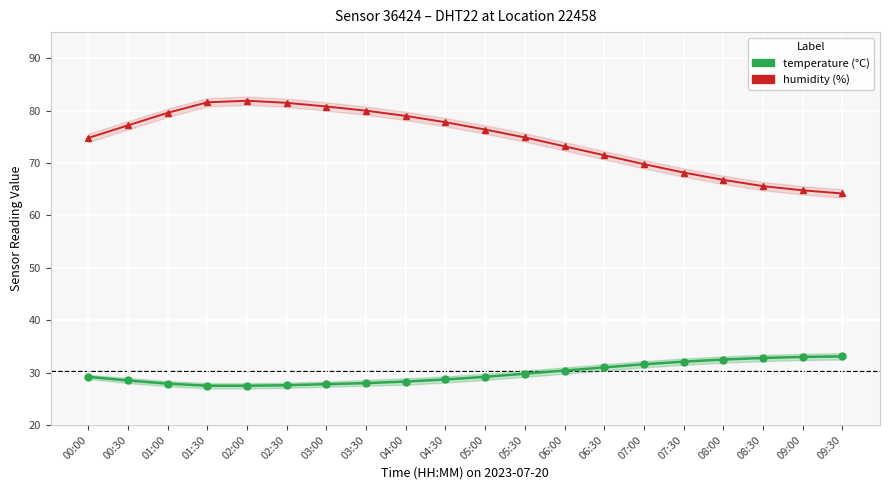

What is the label of the 8th point from the right?

06:00